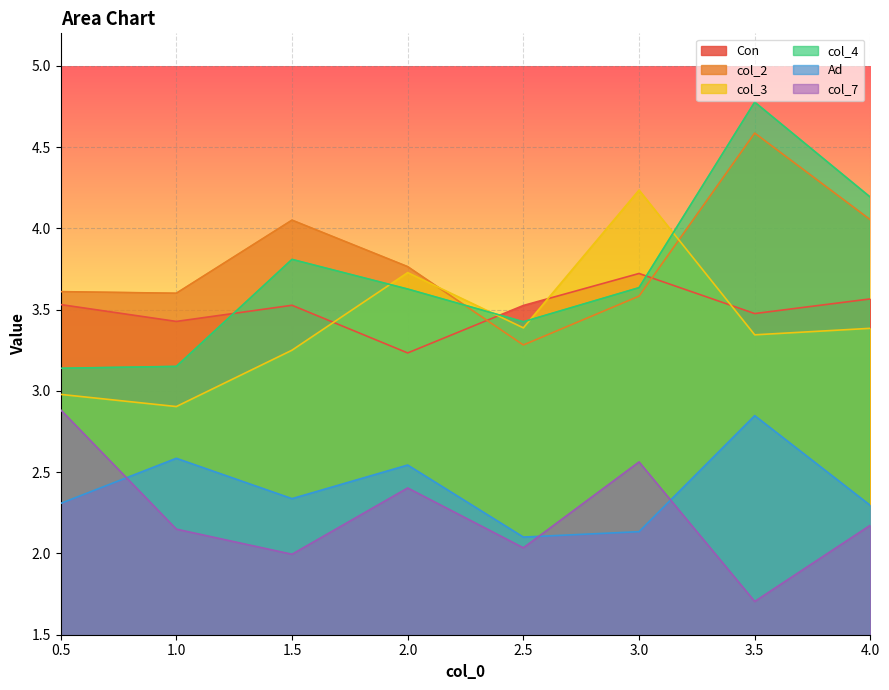

Which series has the largest range (max minus min)?

col_4